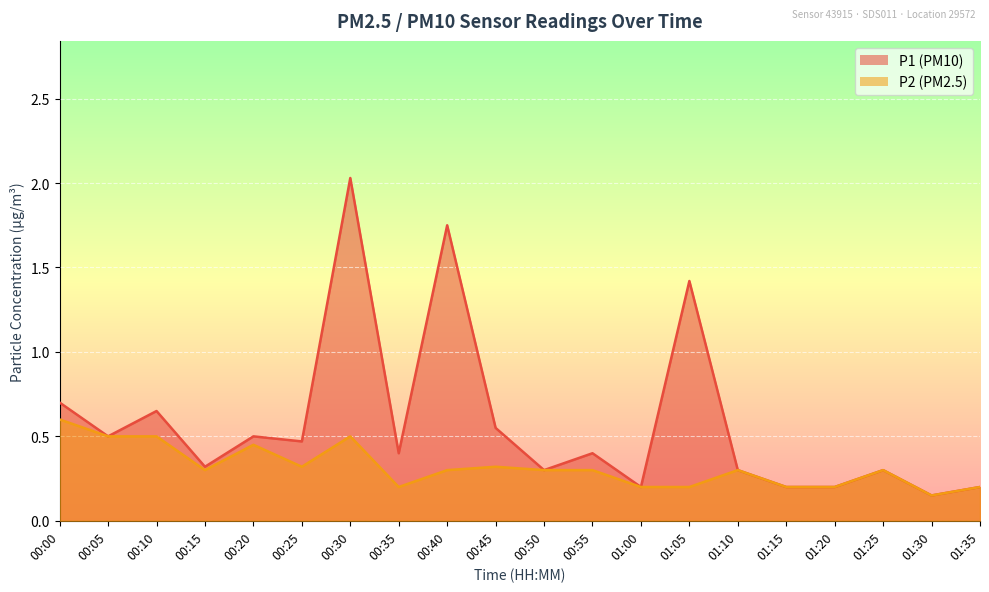

Rank the series by their average value, from highest to lowest.

P1, P2